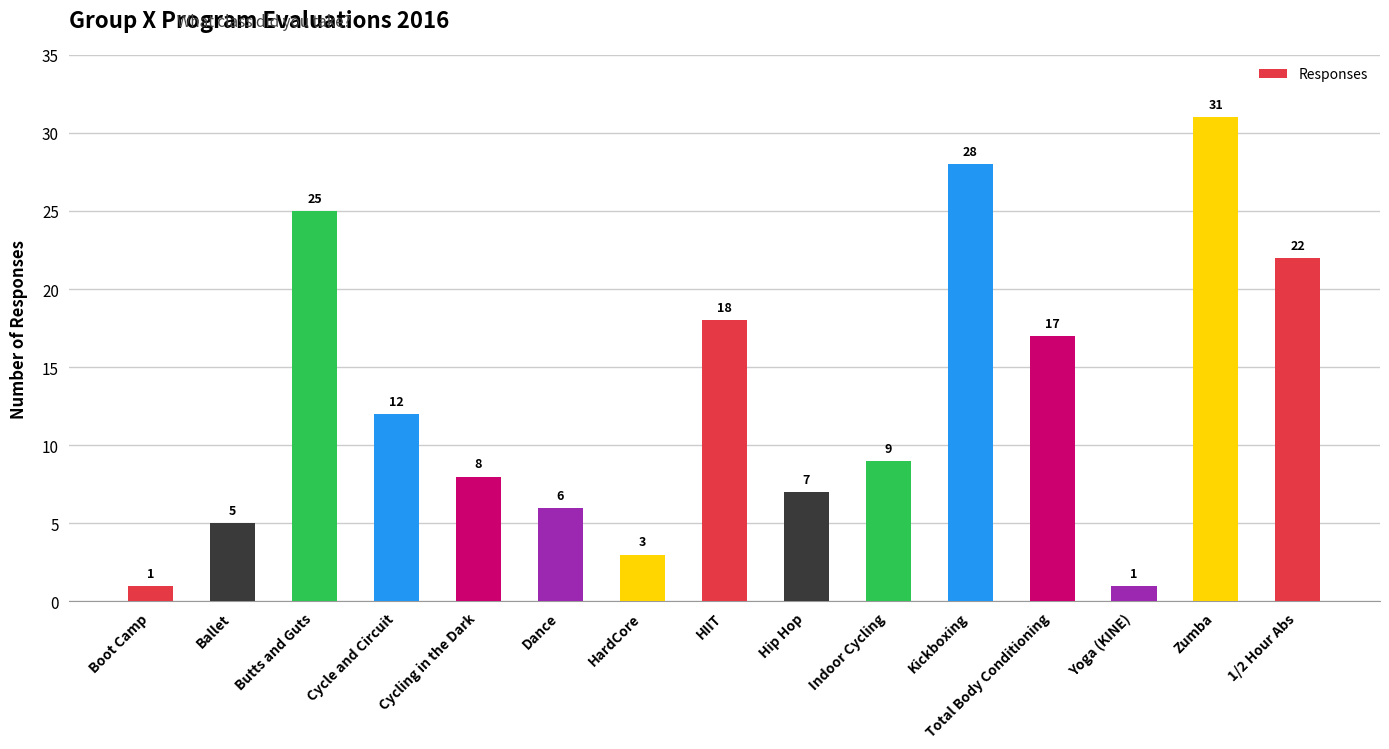

What is the approximate value at Indoor Cycling, to the nearest 5?

10